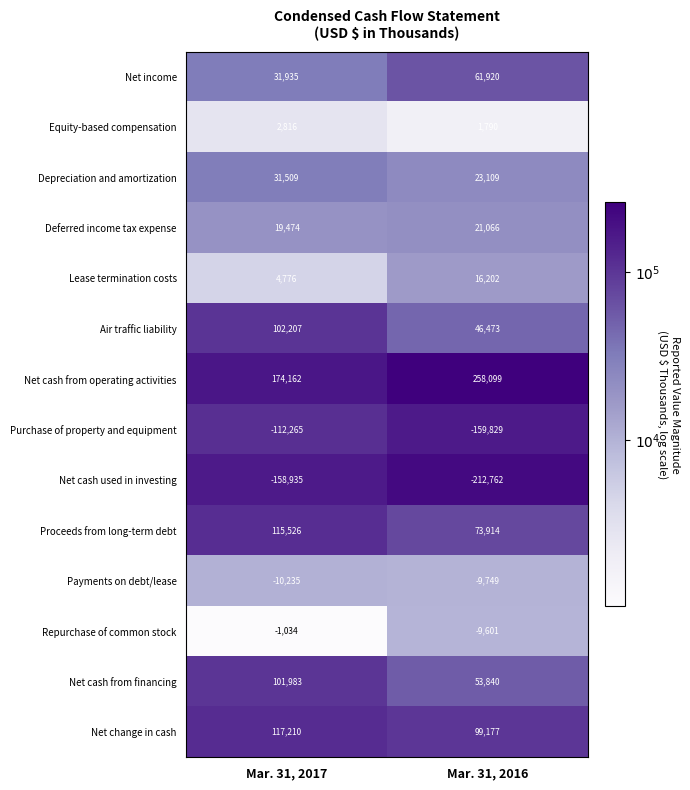

Reading left to right, transcribe all the data shown in this chart.

Net income: Mar. 31, 2017=31935	Mar. 31, 2016=61920
Equity-based compensation: Mar. 31, 2017=2816	Mar. 31, 2016=1790
Depreciation and amortization: Mar. 31, 2017=31509	Mar. 31, 2016=23109
Deferred income tax expense: Mar. 31, 2017=19474	Mar. 31, 2016=21066
Lease termination costs: Mar. 31, 2017=4776	Mar. 31, 2016=16202
Air traffic liability: Mar. 31, 2017=102207	Mar. 31, 2016=46473
Net cash from operating activities: Mar. 31, 2017=174162	Mar. 31, 2016=258099
Purchase of property and equipment: Mar. 31, 2017=-112265	Mar. 31, 2016=-159829
Net cash used in investing: Mar. 31, 2017=-158935	Mar. 31, 2016=-212762
Proceeds from long-term debt: Mar. 31, 2017=115526	Mar. 31, 2016=73914
Payments on debt/lease: Mar. 31, 2017=-10235	Mar. 31, 2016=-9749
Repurchase of common stock: Mar. 31, 2017=-1034	Mar. 31, 2016=-9601
Net cash from financing: Mar. 31, 2017=101983	Mar. 31, 2016=53840
Net change in cash: Mar. 31, 2017=117210	Mar. 31, 2016=99177